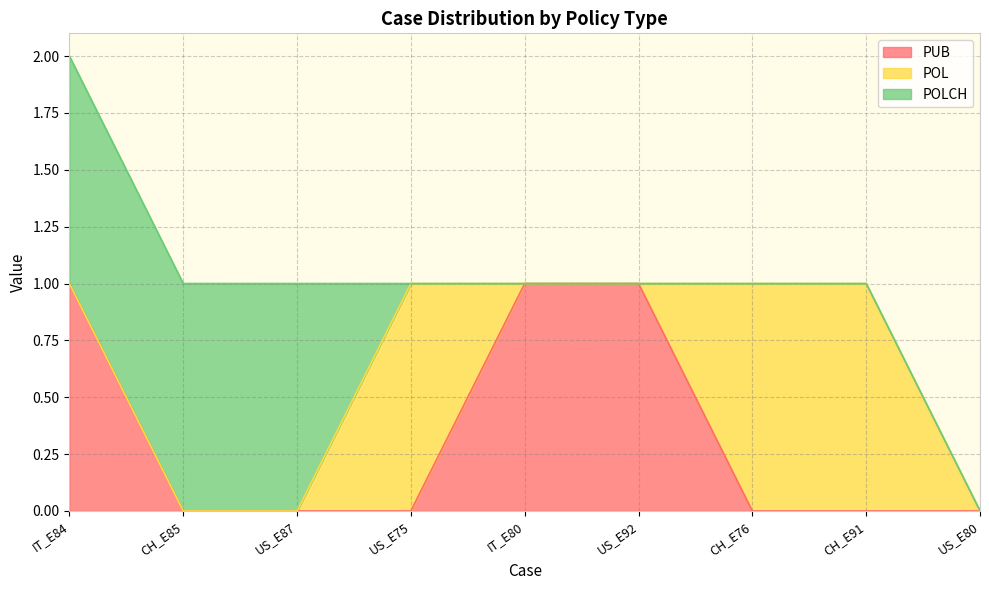

What is the spread (max minus min) of values at CH_E91?

1